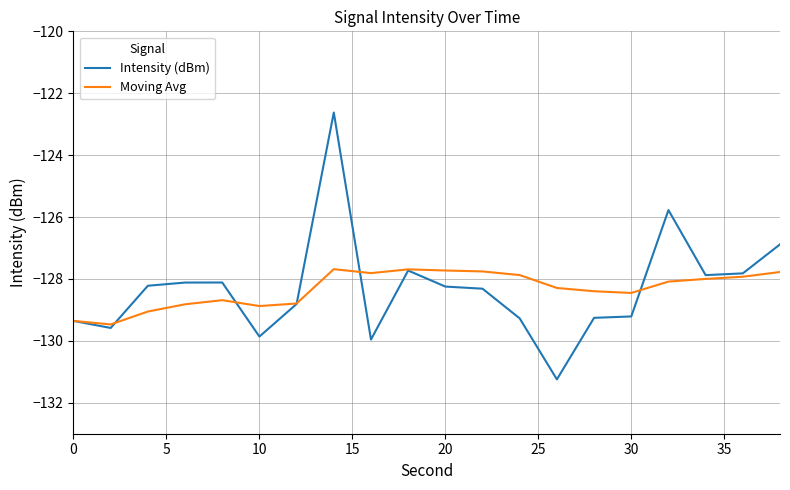

Which series has the widest spread of values?

Intensity (dBm)